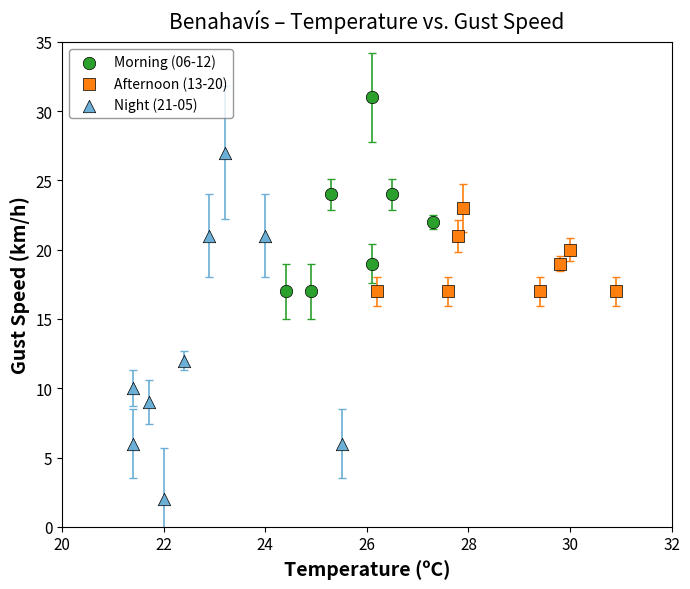

Which series reaches the minimum Y coordinate?

Night (21-05)